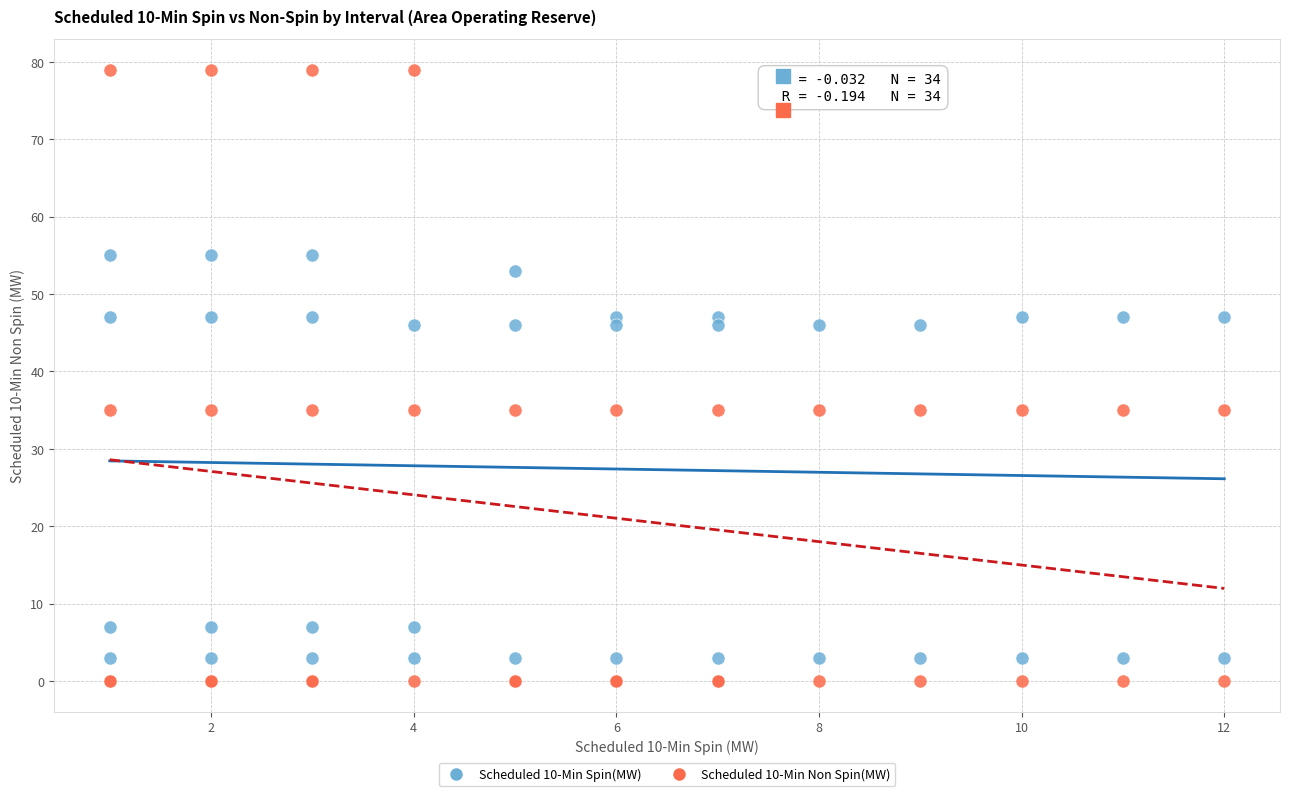

Which series has the largest Y range (max minus min)?

Scheduled 10-Min Non Spin(MW)